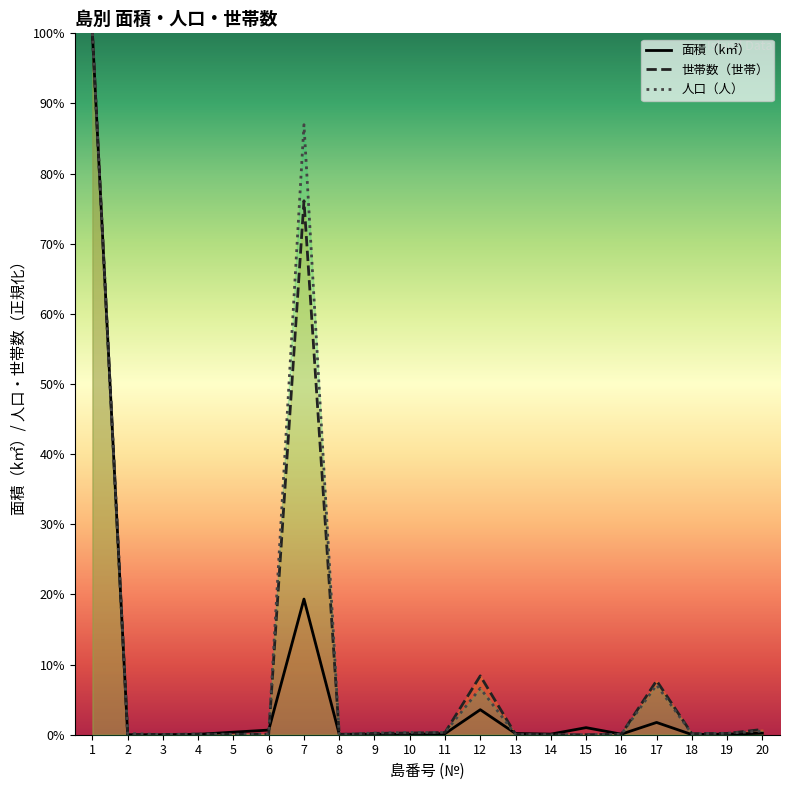

Which label corresponds to the largest value in the chart?

1